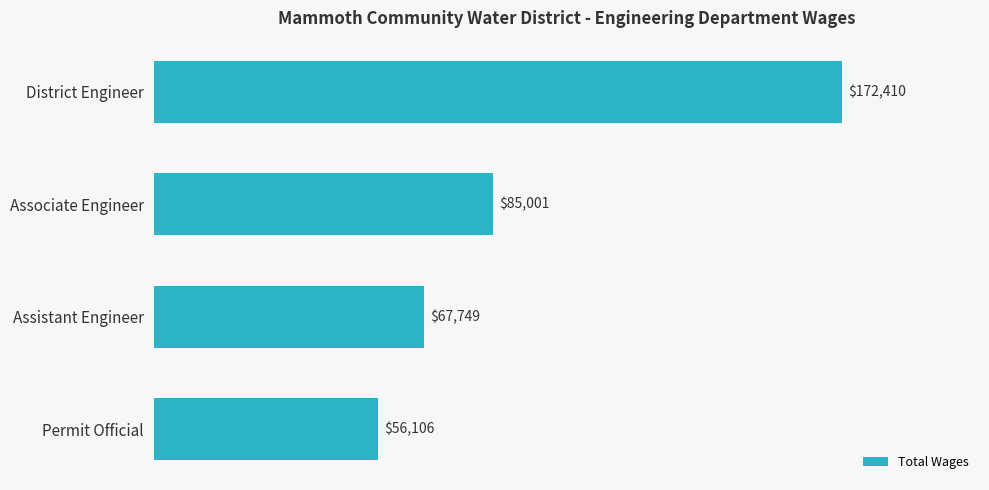

What is the change in value from District Engineer to Associate Engineer?

-87409